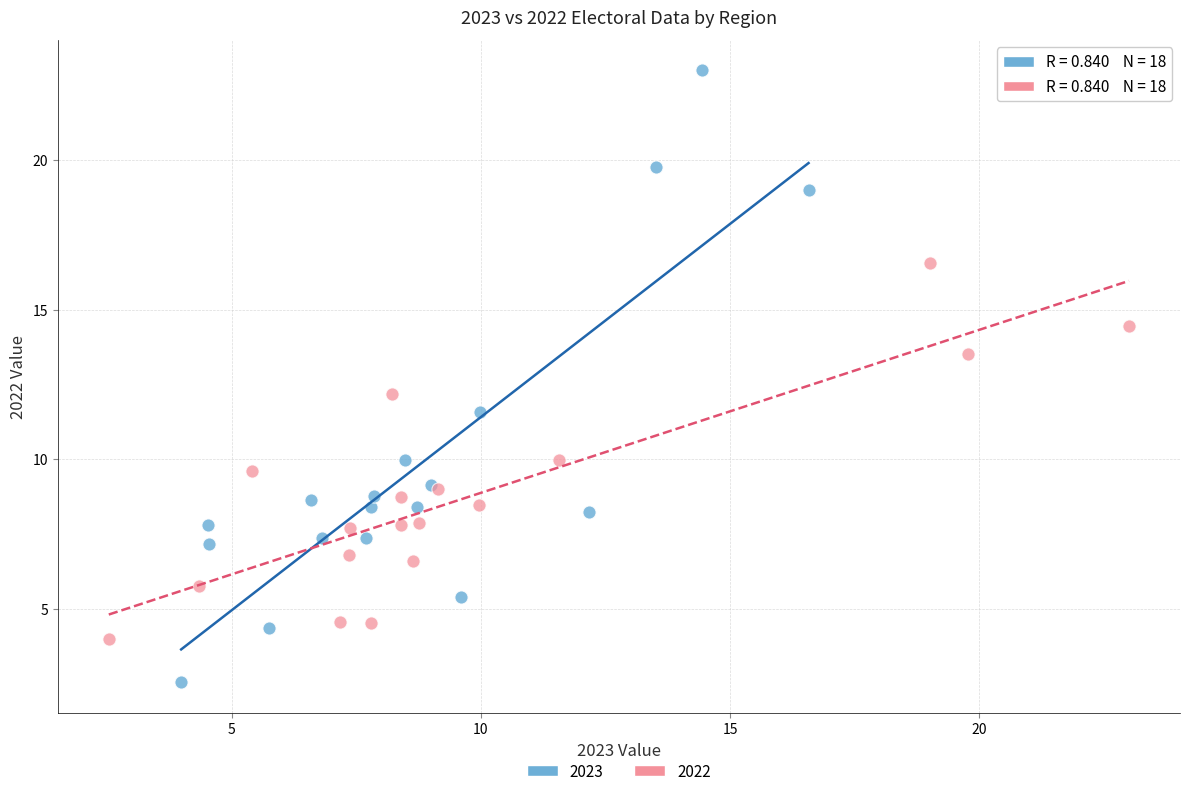

Which series contains the highest Y value?

2023